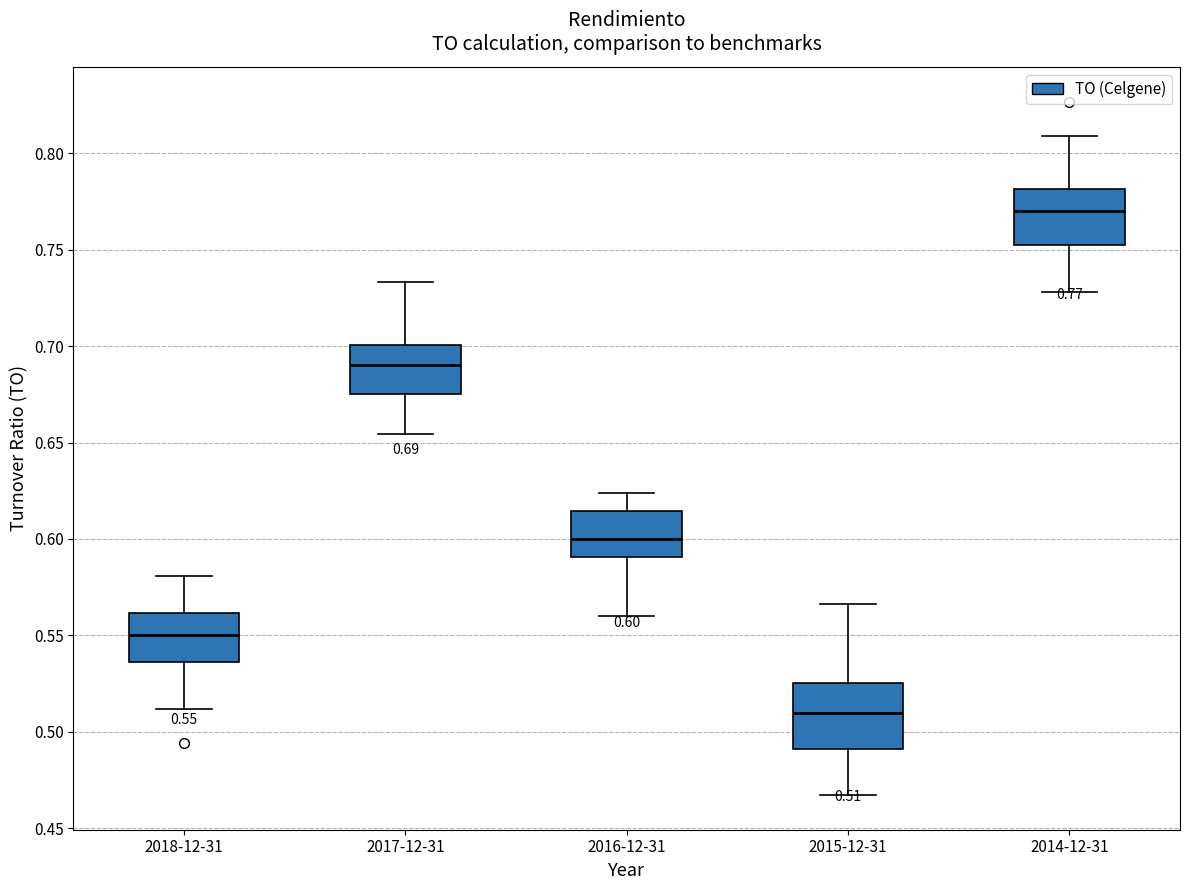

Which box has the lowest median line?

2015-12-31